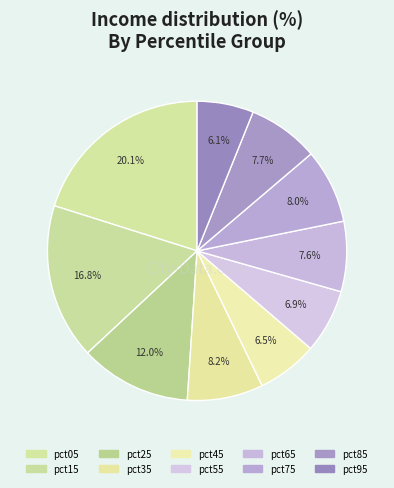

Which category has the biggest portion of the pie?

pct05